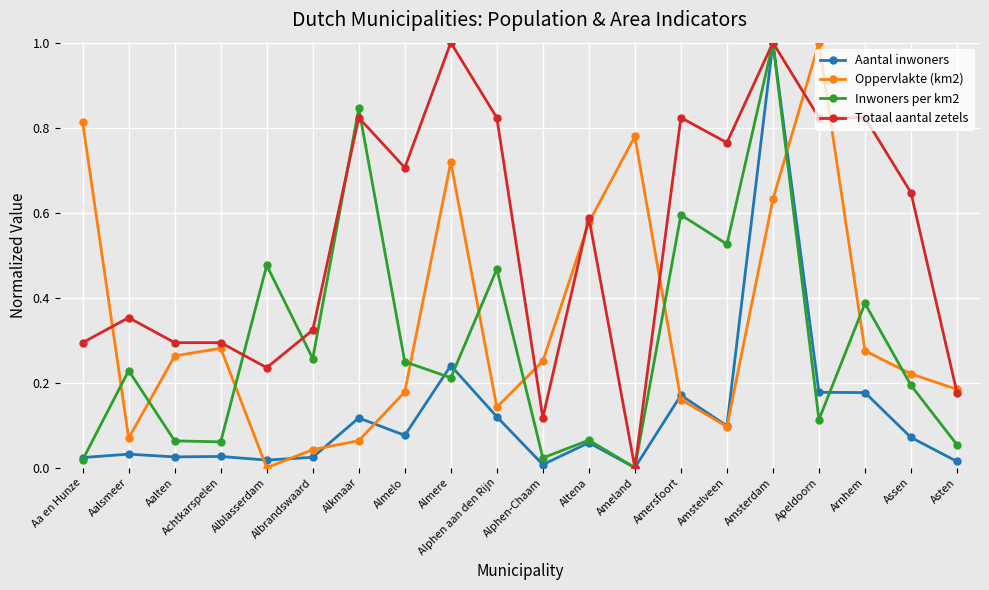

After their last crossing, which series has the higher values: Oppervlakte (km2) or Aantal inwoners?

Oppervlakte (km2)